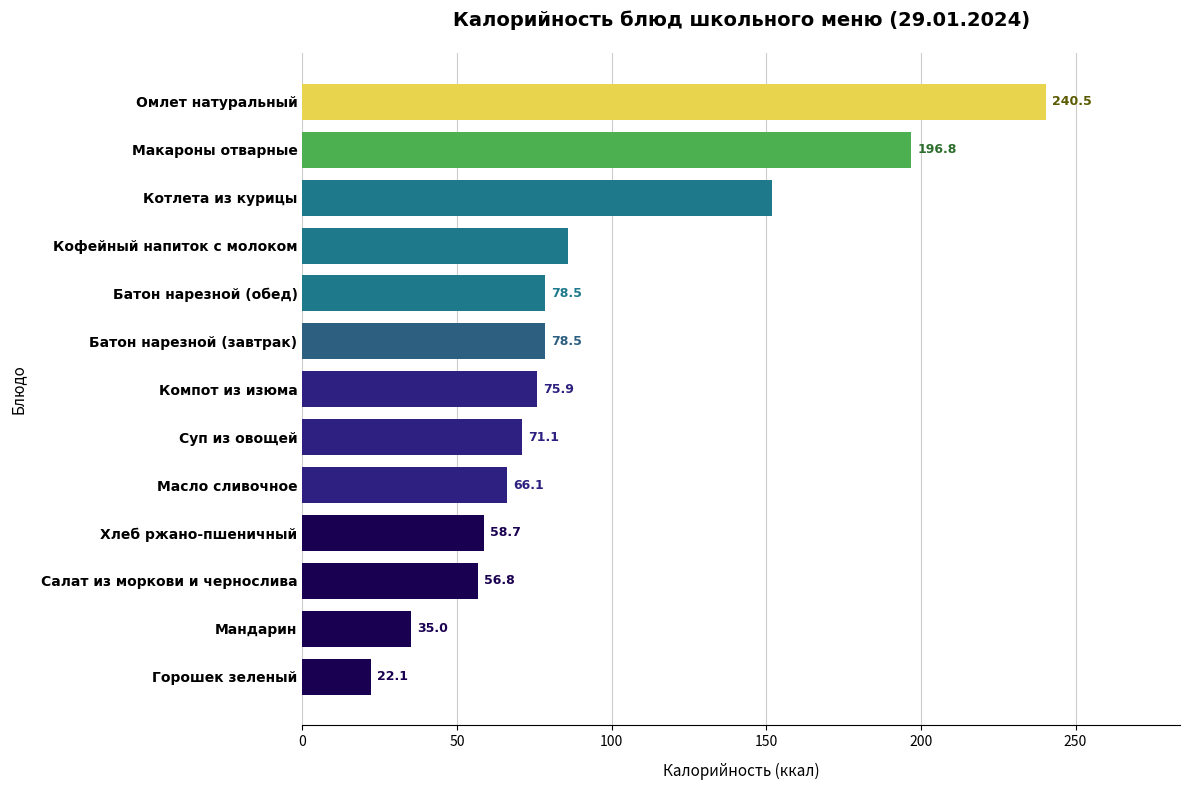

At which label is the value closest to 131?

Котлета из курицы